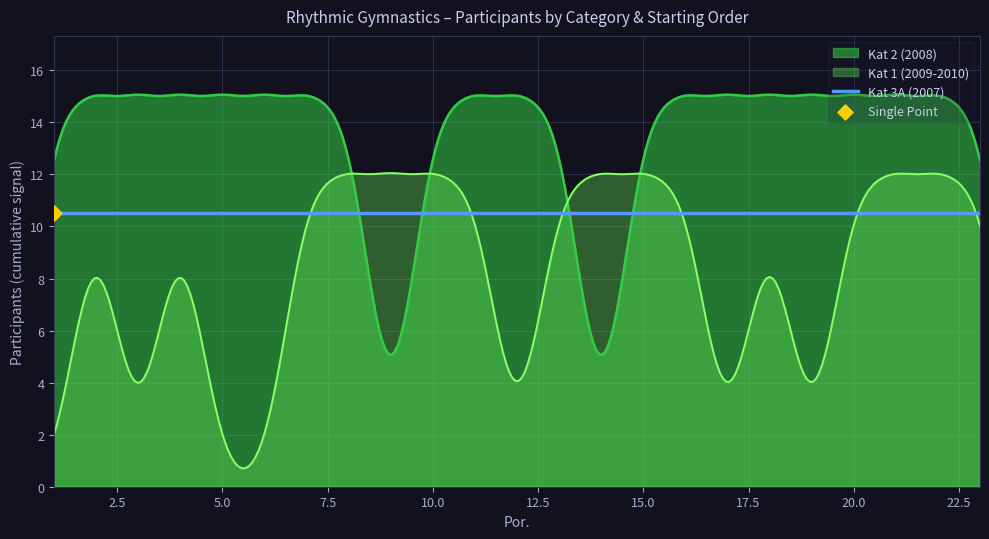

Which series has the largest total across all categories?

Kat 2 (2008)